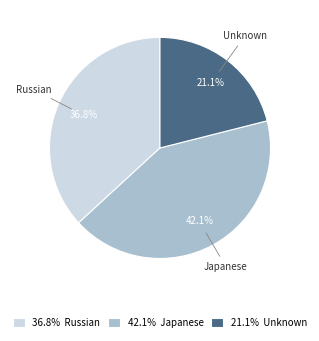

Is there any slice that represents more than half of the pie?

No